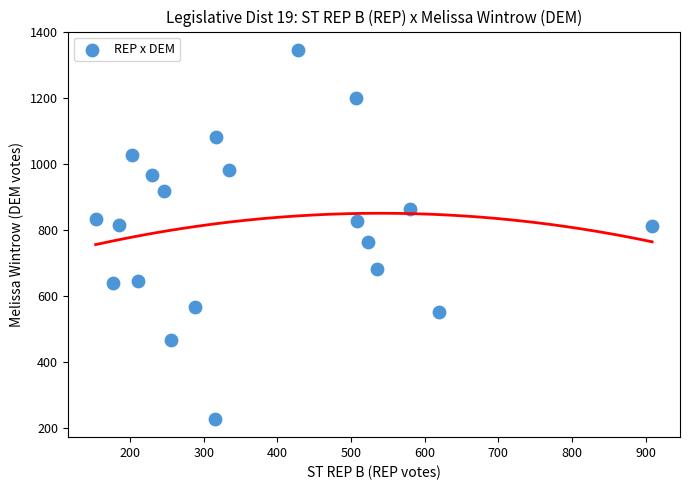

What is the range of X values (max minus min)?

756